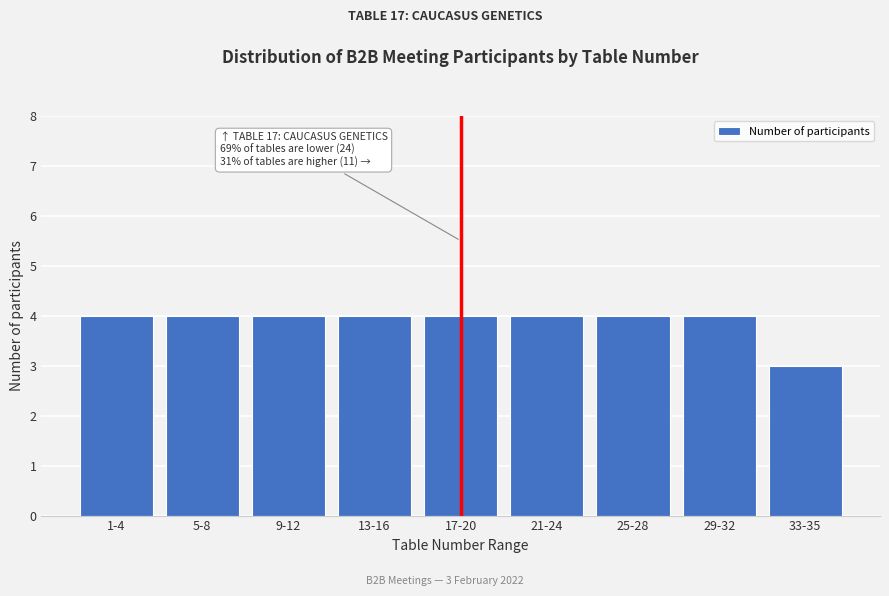

Reading left to right, extract all data points from this chart.

4	4	4	4	4	4	4	4	3